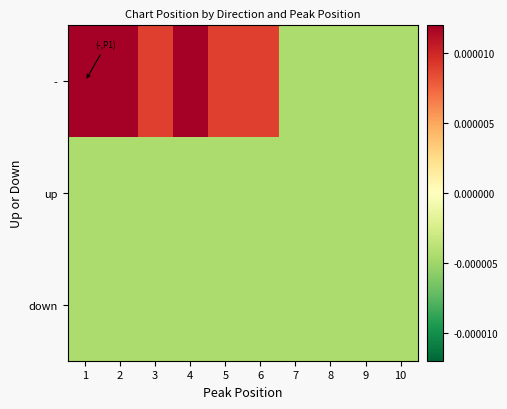

Rank the series at 4 from lowest to highest value.

up, down, -